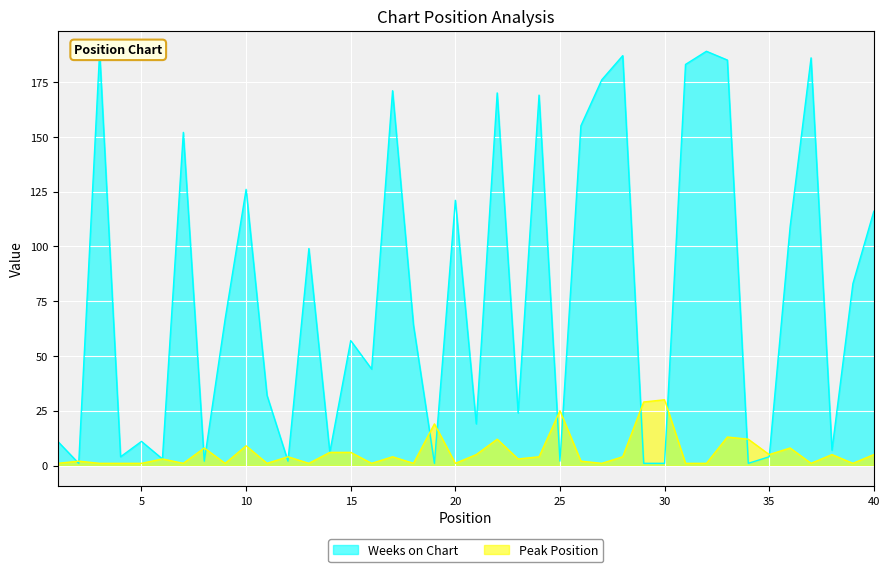

Does the chart display data point markers on the line(s)?

No